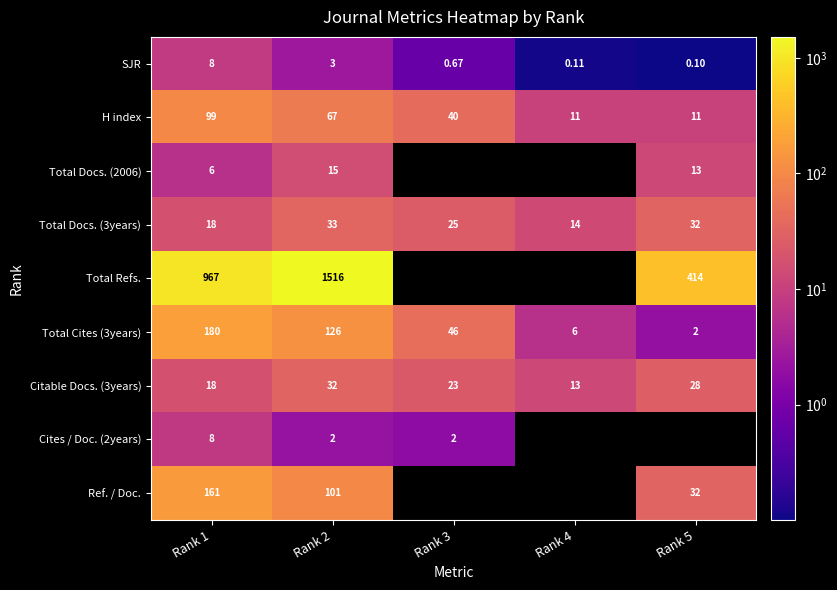

What is the maximum value for Citable Docs. (3years)?

32.0